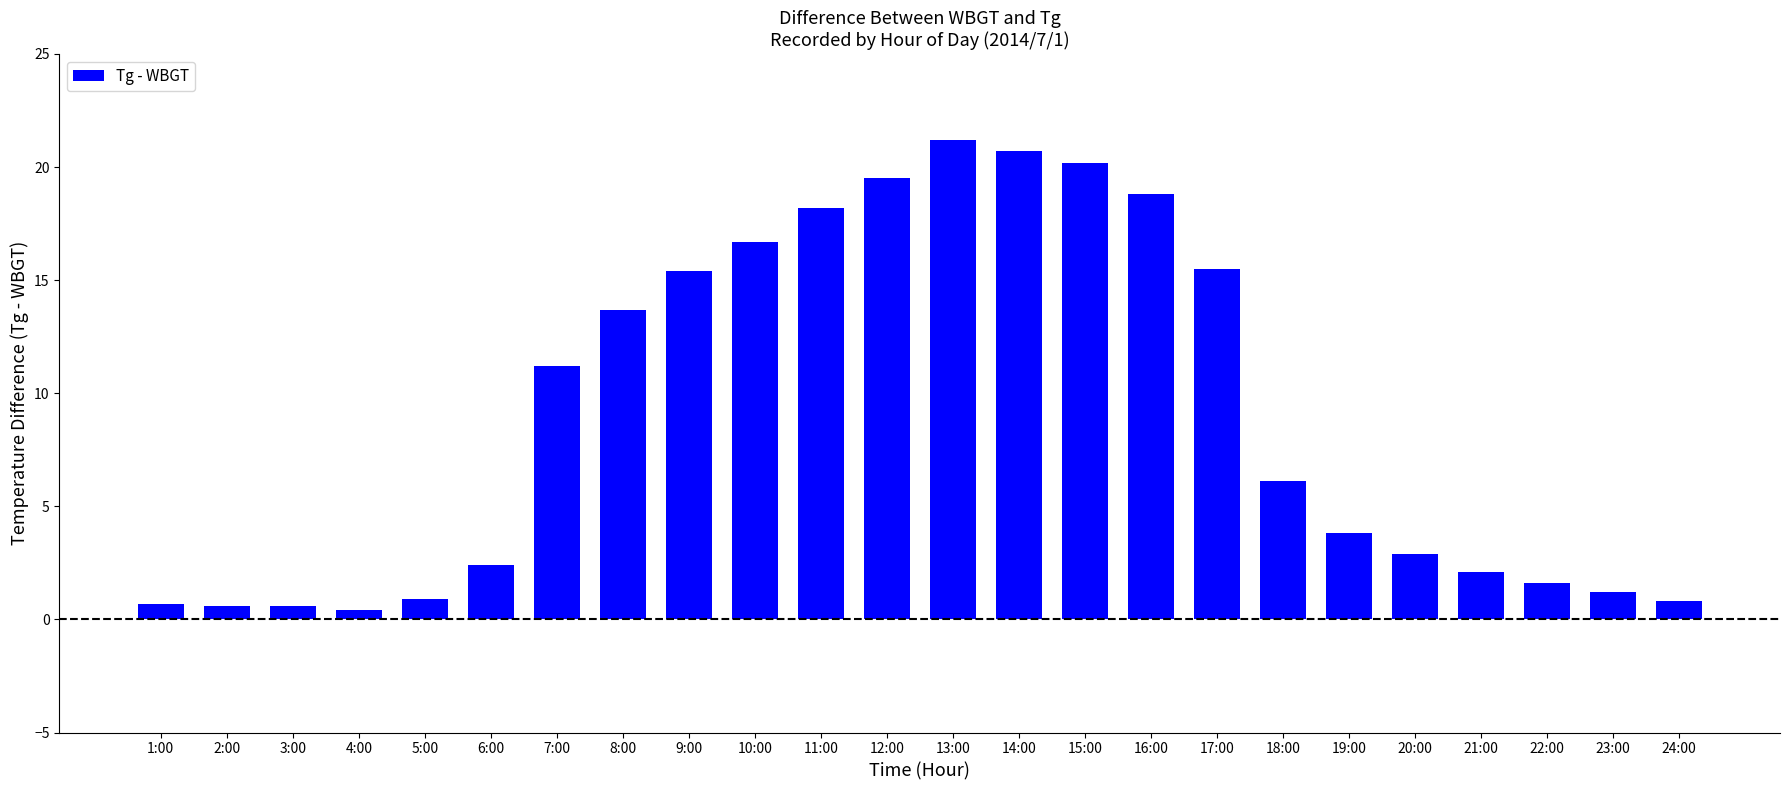

What is the difference between the values at 15:00 and 7:00?

9.0